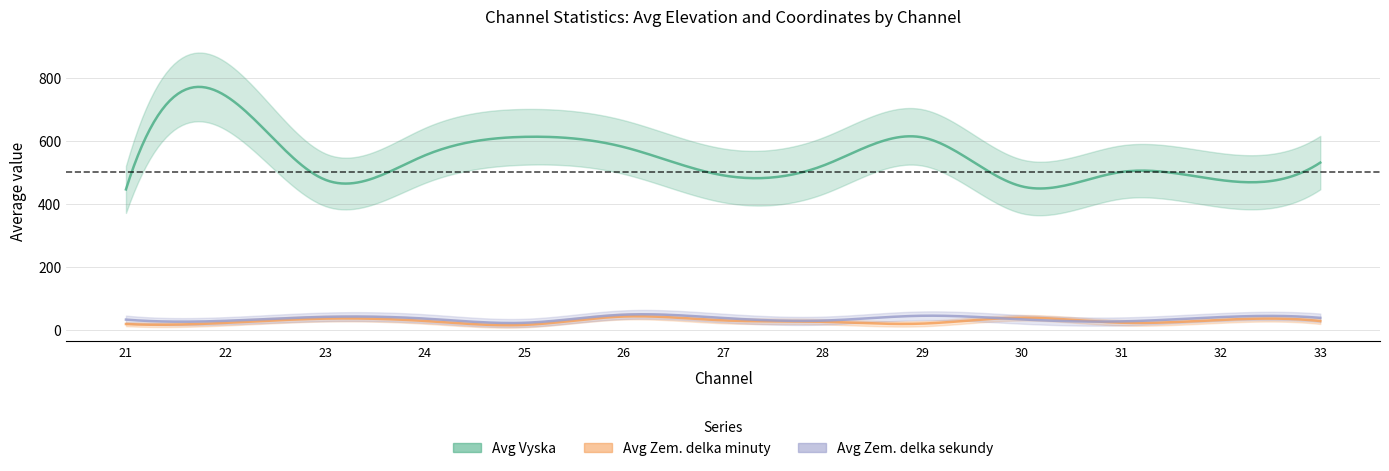

List the series in order of their peak value, highest first.

Avg Vyska, Avg Zem. delka sekundy, Avg Zem. delka minuty